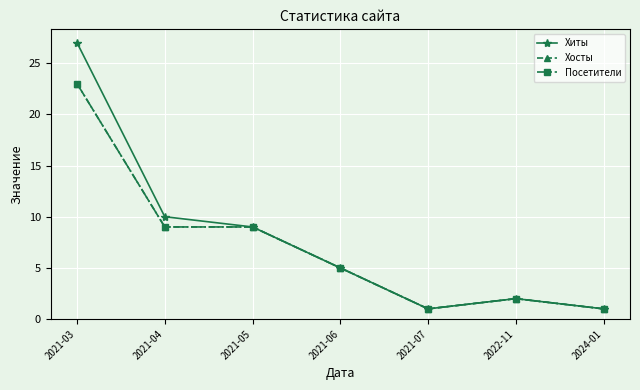

What are all the series names shown in the legend?

Хиты, Хосты, Посетители